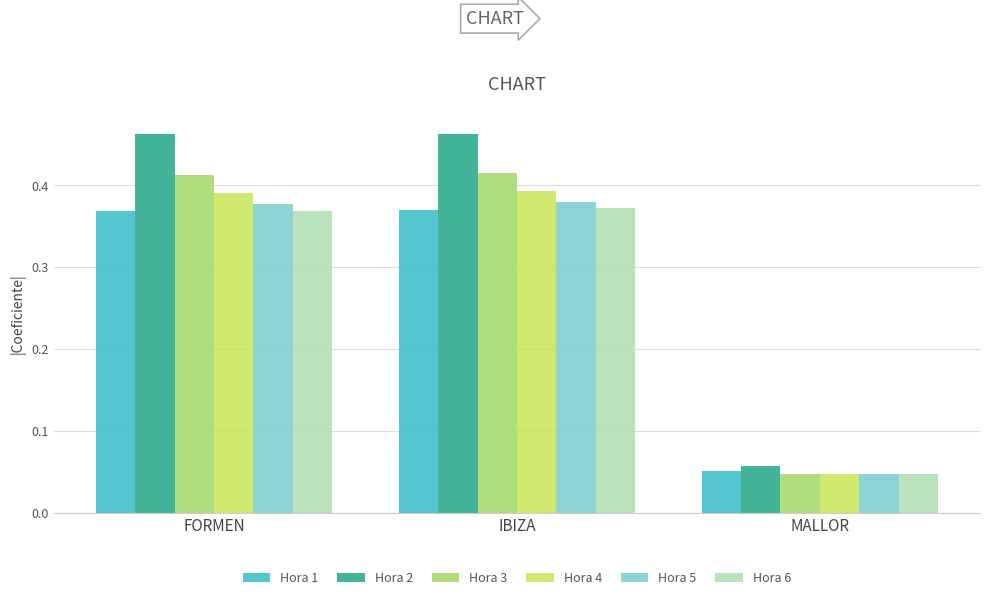

What is the value of the Hora 6 bar at the 2nd from the left?

0.4